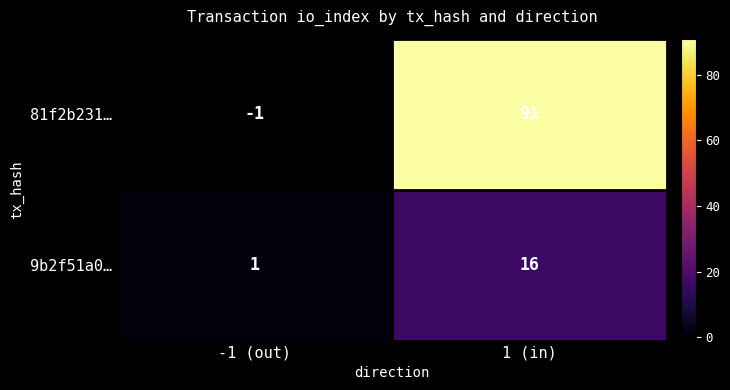

How many negative values does the 81f2b231… series have?

1